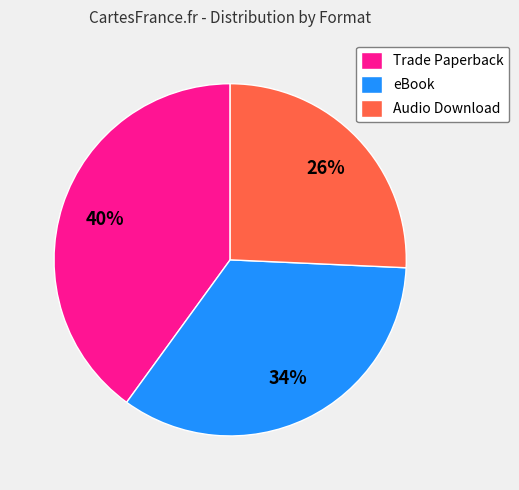

Rank the categories by value from lowest to highest.

Audio Download, eBook, Trade Paperback